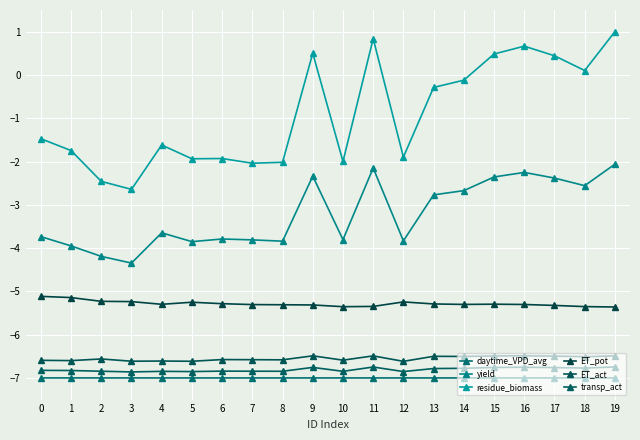

Is the value of daytime_VPD_avg at 13 greater than the value of ET_act at 1?

No